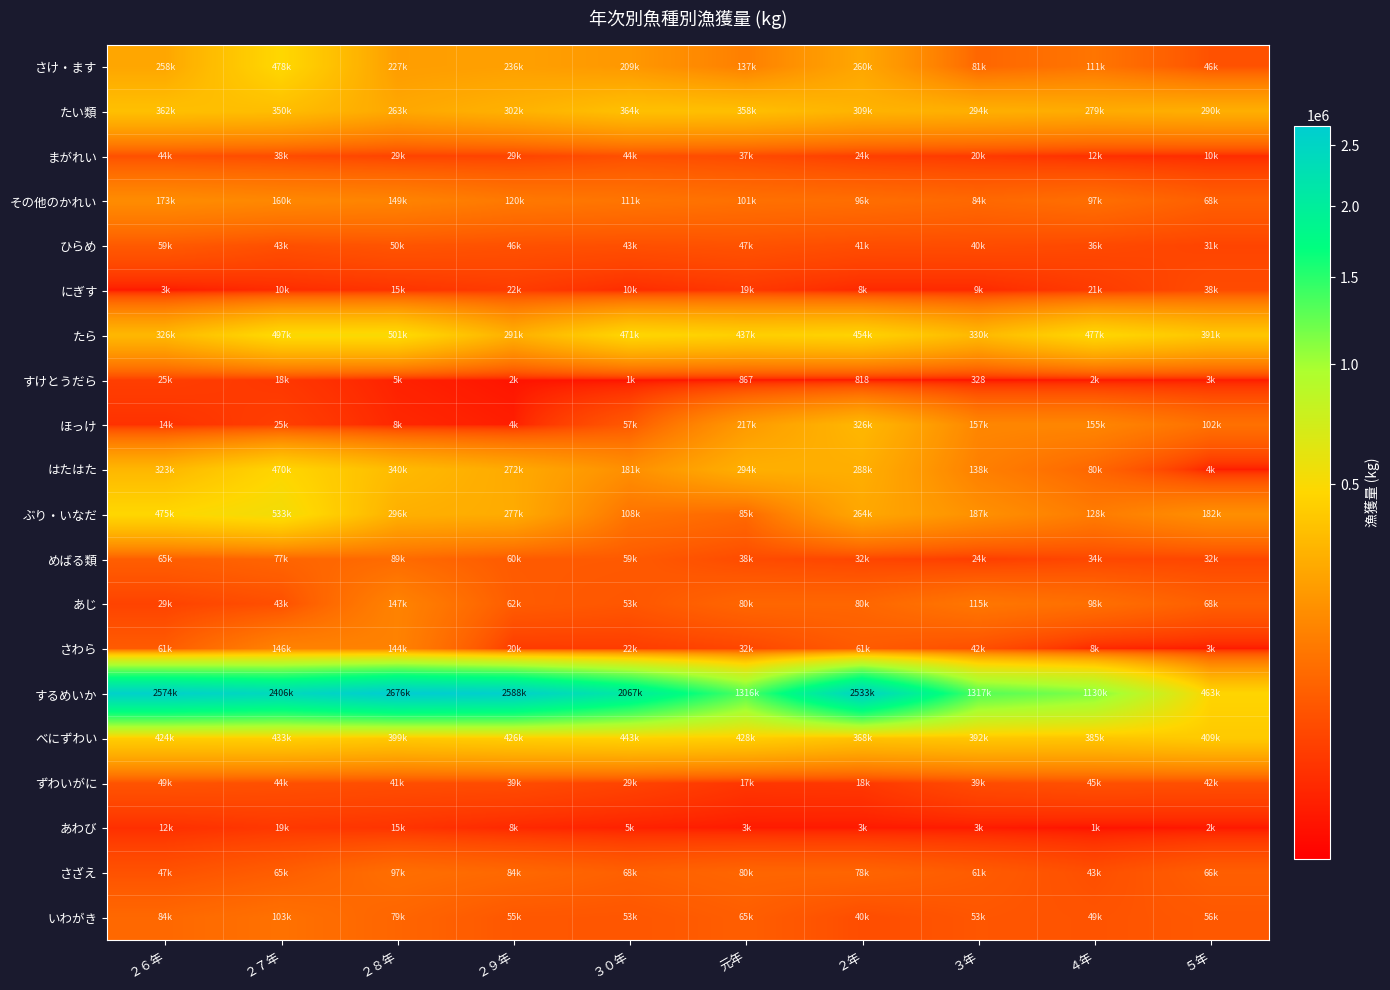

Rank the series at ３年 from highest to lowest value.

するめいか, べにずわい, たら, たい類, ぶり・いなだ, ほっけ, はたはた, あじ, その他のかれい, さけ・ます, さざえ, いわがき, さわら, ひらめ, ずわいがに, めばる類, まがれい, にぎす, あわび, すけとうだら